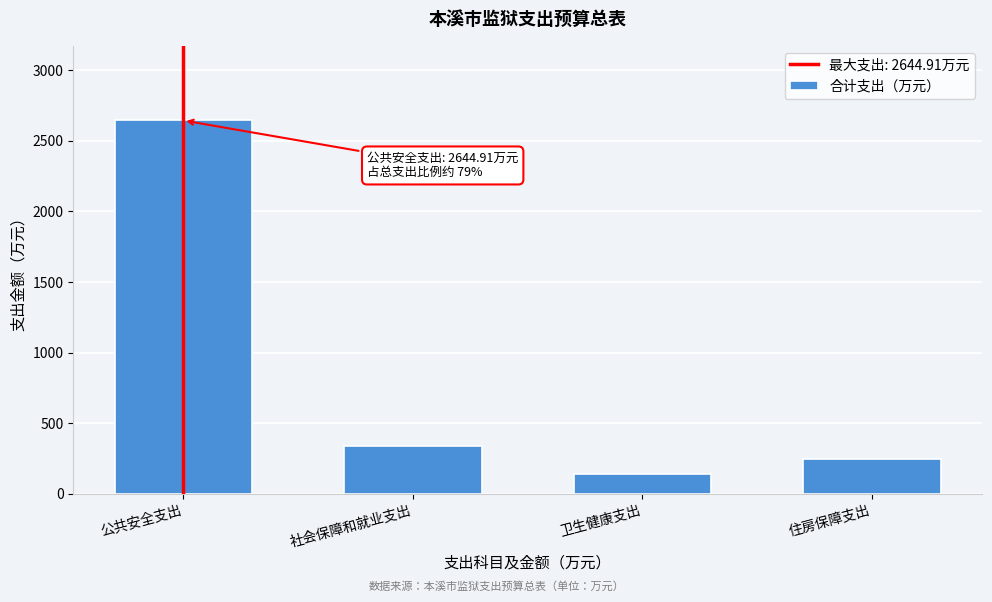

Reading left to right, list all the values displayed in this chart.

2644.9	338.3	137.0	244.3